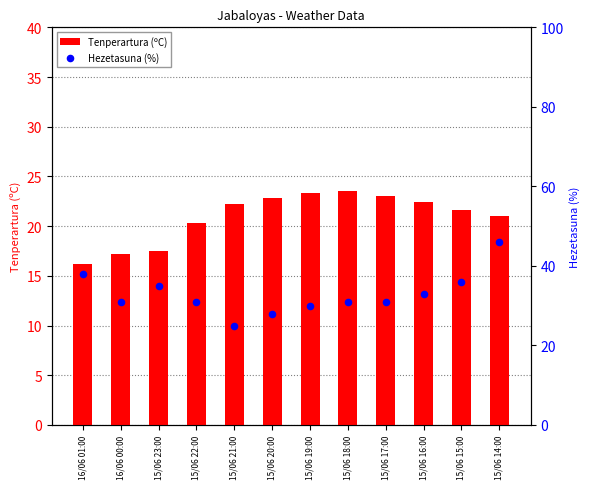

Is the value of Tenperartura (ºC) at 15/06 22:00 greater than the value of Hezetasuna (%) at 15/06 19:00?

No